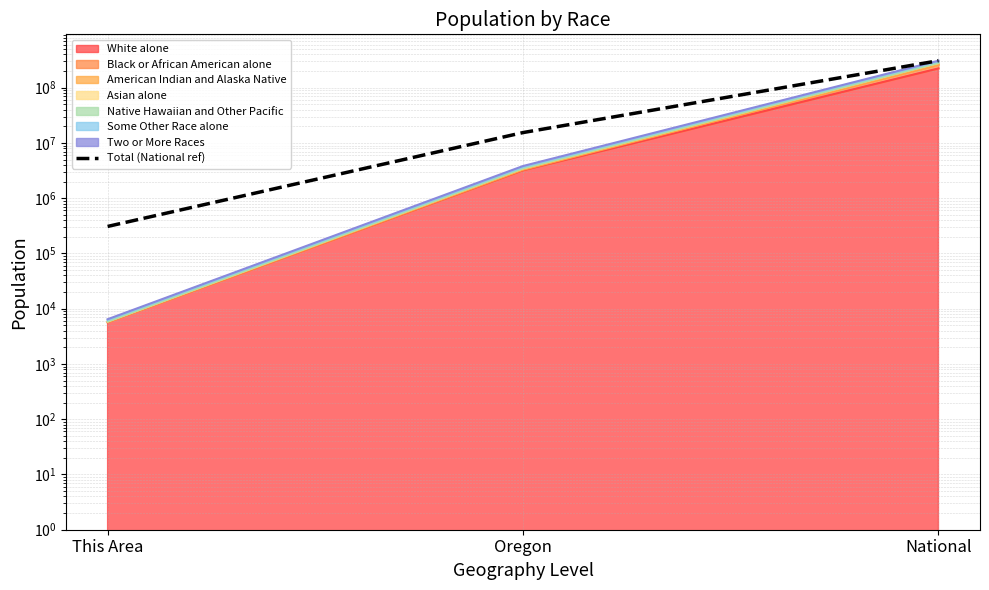

Rank the categories by value from highest to lowest.

National, Oregon, This Area